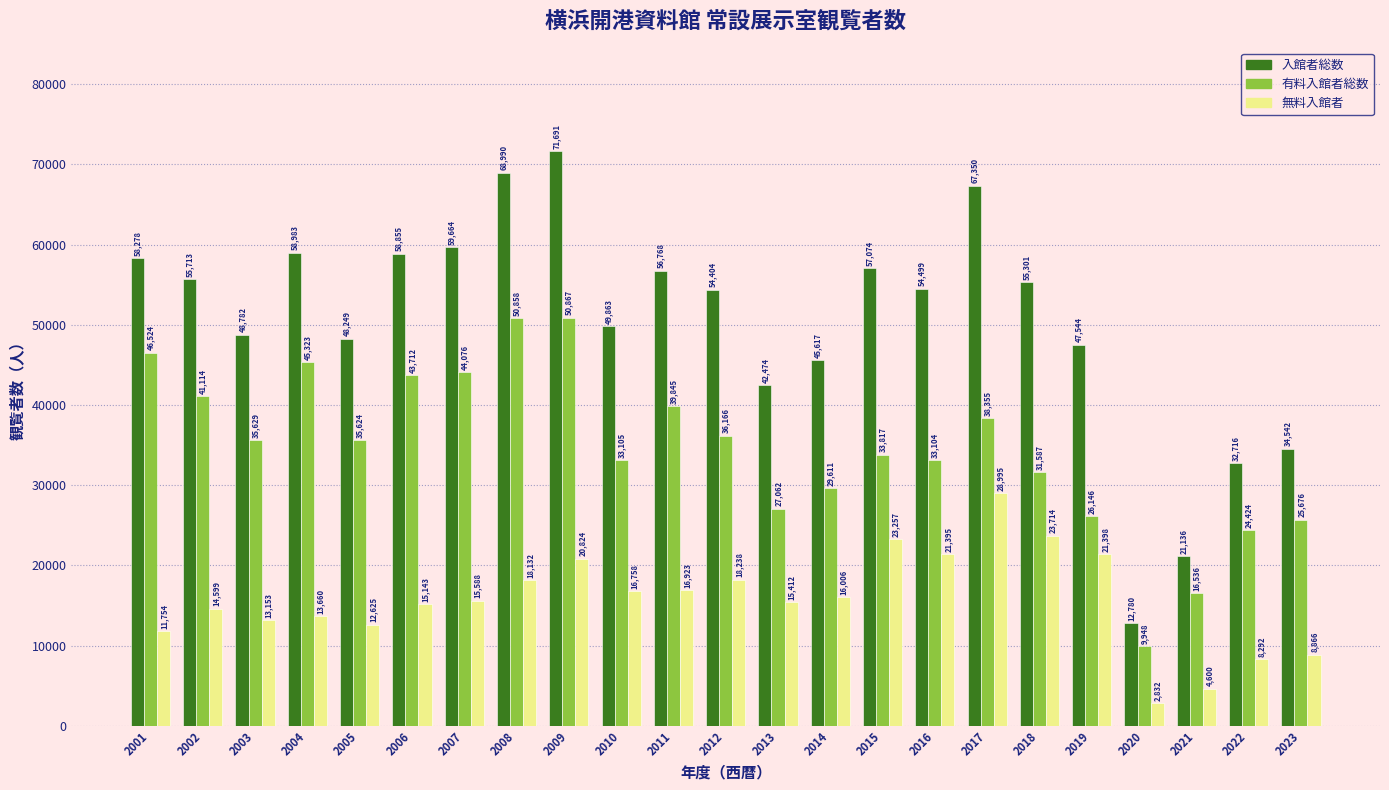

What is the value of the 無料入館者 bar at the 10th from the left?

16758